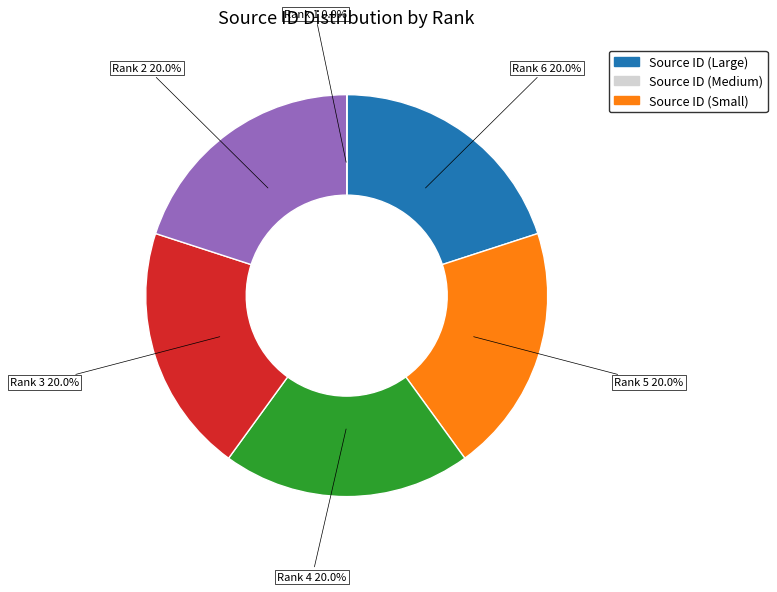

Is there any slice that represents more than half of the pie?

No